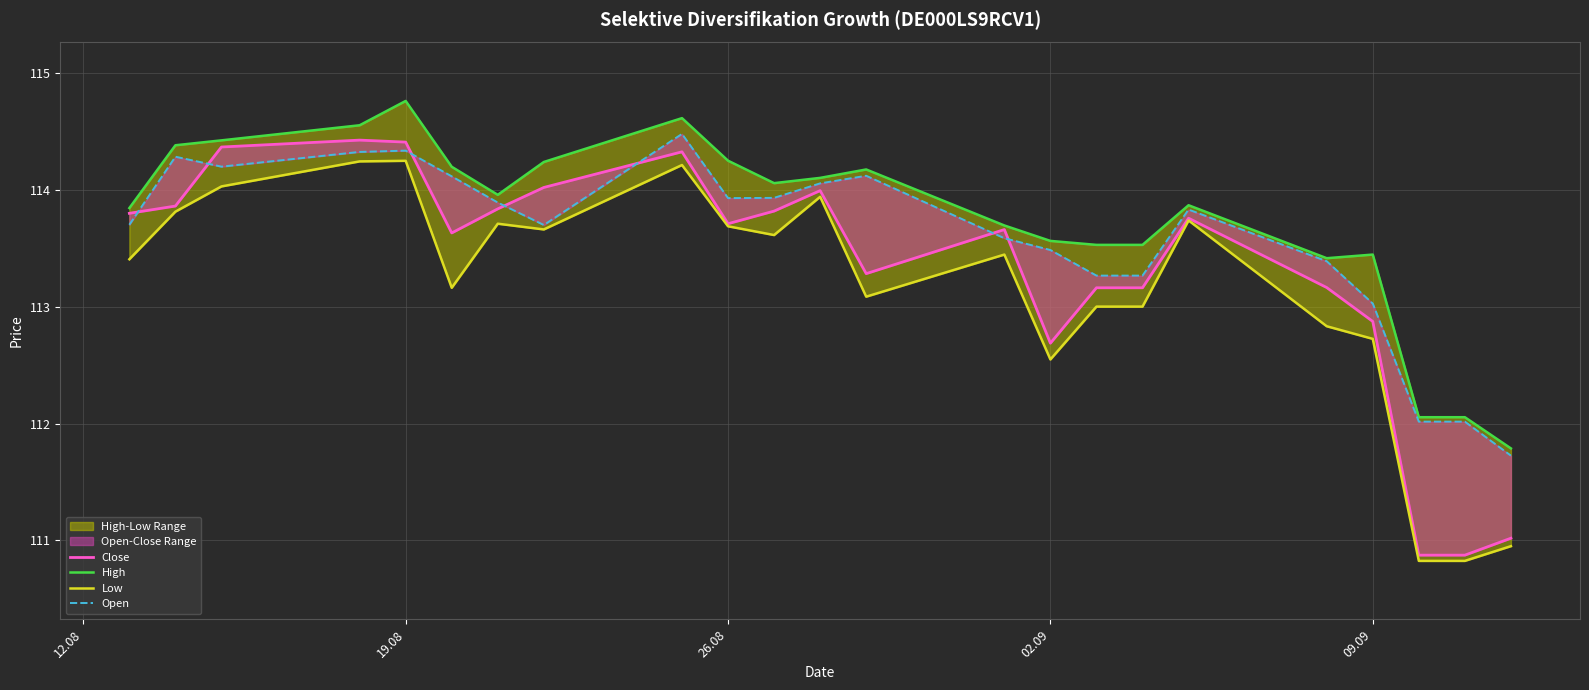

How many interior local valleys does the Low series have?

5